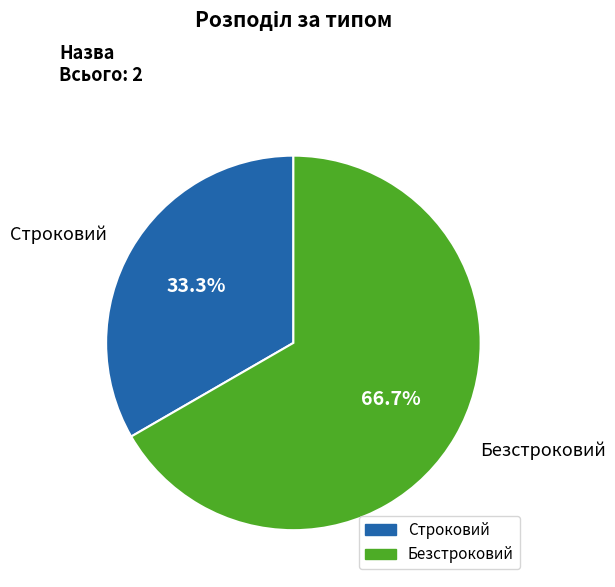

How much of the chart is everything except Строковий?

66.7%